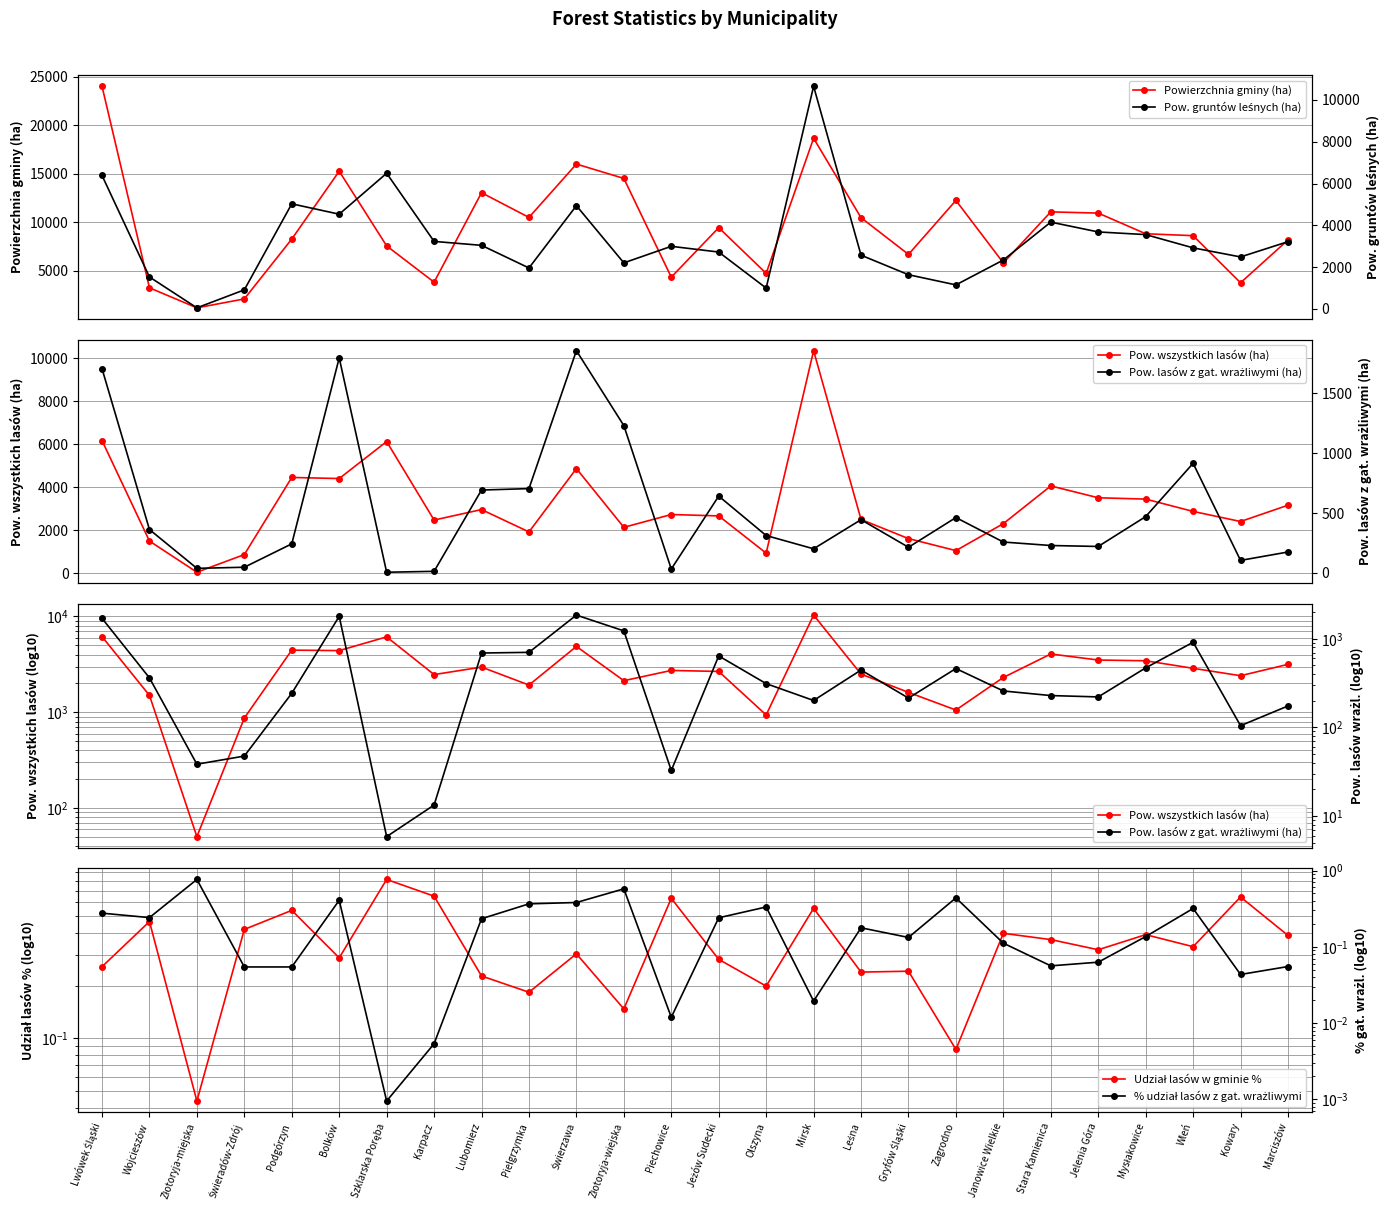

List the labels in order of Powierzchnia gminy (ha) value, largest first.

Lwówek Śląski, Mirsk, Świerzawa, Bolków, Złotoryja-wiejska, Lubomierz, Zagrodno, Stara Kamienica, Jelenia Góra, Pielgrzymka, Leśna, Jeżów Sudecki, Mysłakowice, Wleń, Podgórzyn, Marciszów, Szklarska Poręba, Gryfów Śląski, Janowice Wielkie, Olszyna, Piechowice, Karpacz, Kowary, Wojcieszów, Świeradów-Zdrój, Złotoryja-miejska